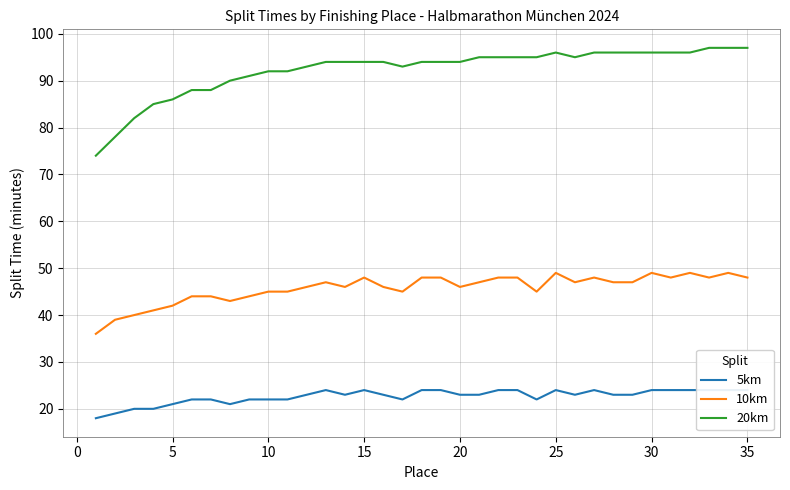

True or false: 20km and 10km cross at least once.

False